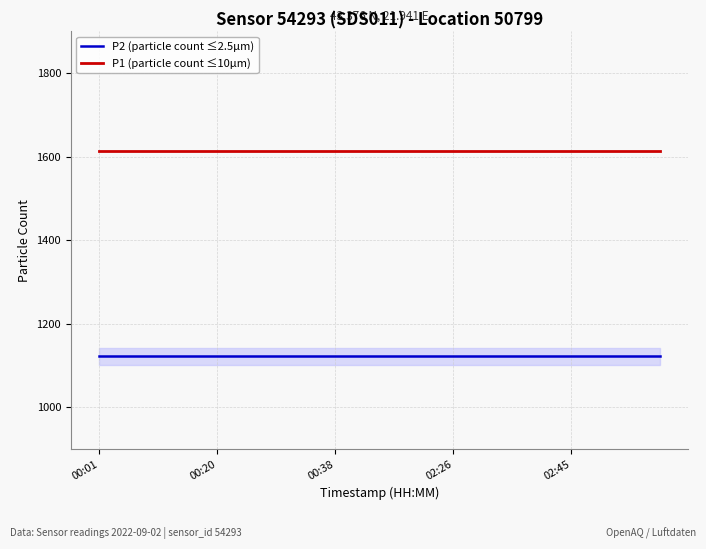

List the series in order of their peak value, lowest first.

P2 (particle count ≤2.5µm), P1 (particle count ≤10µm)